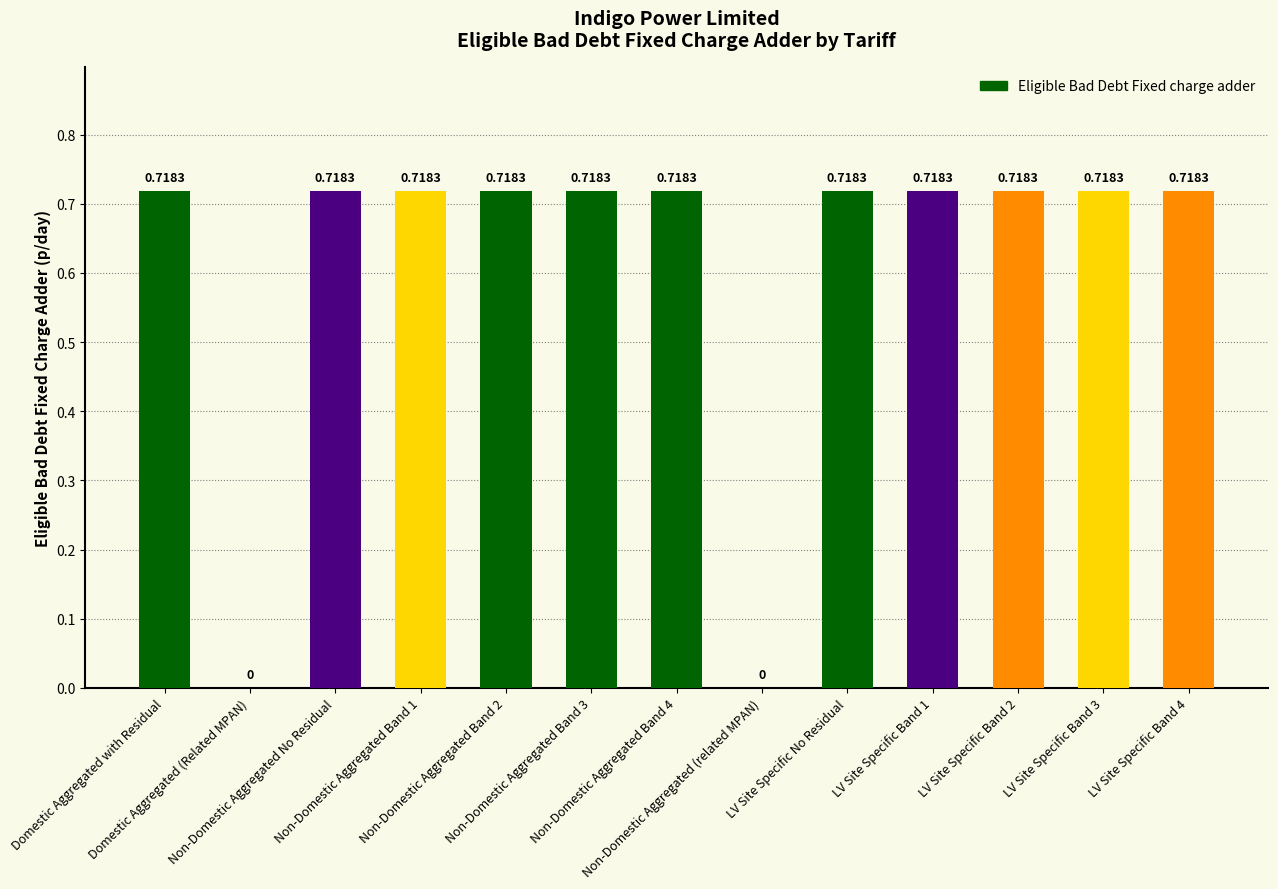

Where is the data nearest to the value 0?

Domestic Aggregated (Related MPAN)